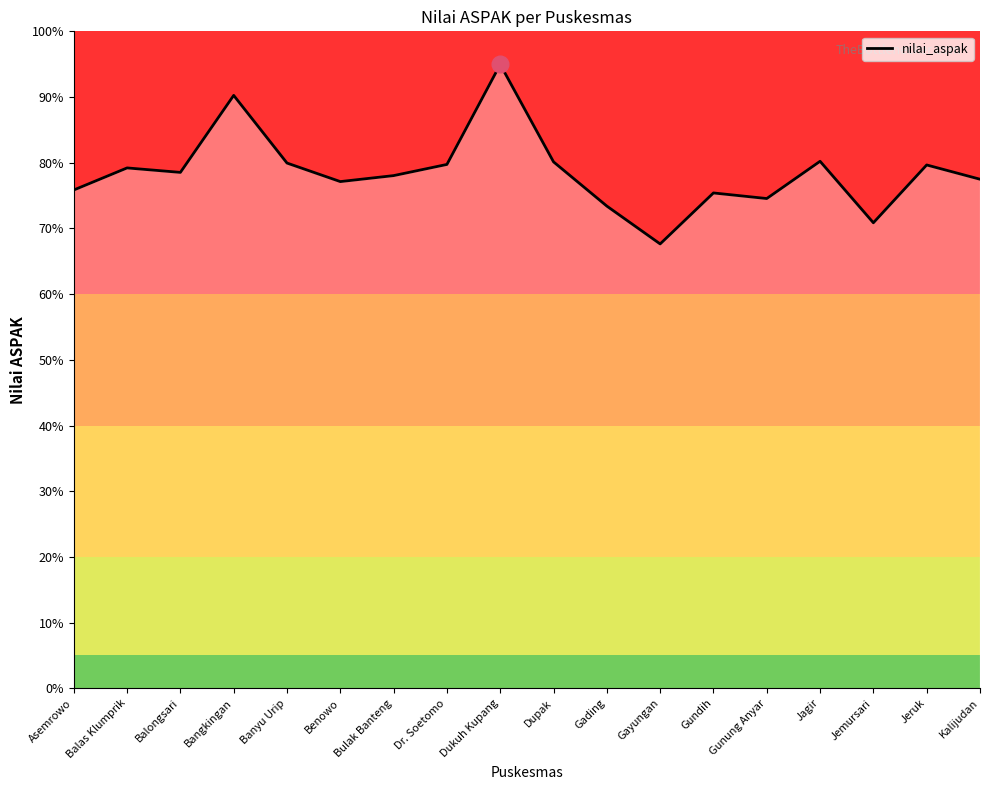

What is the difference between the maximum and minimum values?

27.3